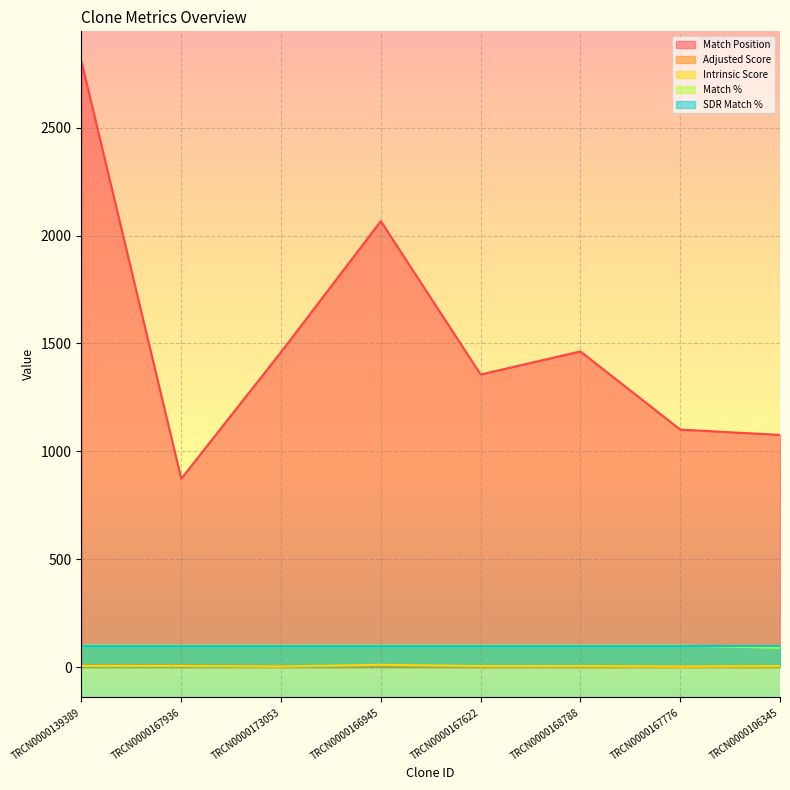

List the labels in order of Match Position value, largest first.

TRCN0000139389, TRCN0000166945, TRCN0000168788, TRCN0000173053, TRCN0000167622, TRCN0000167776, TRCN0000106345, TRCN0000167936